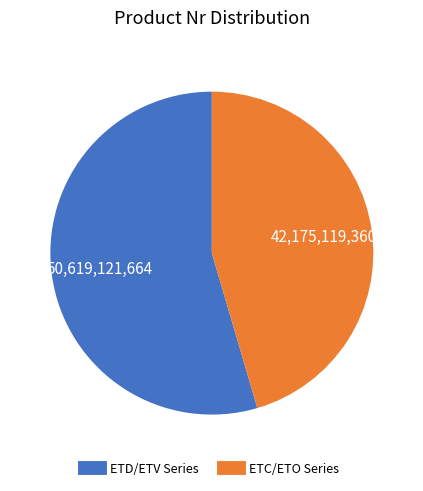

Count the number of slices in the pie.

2